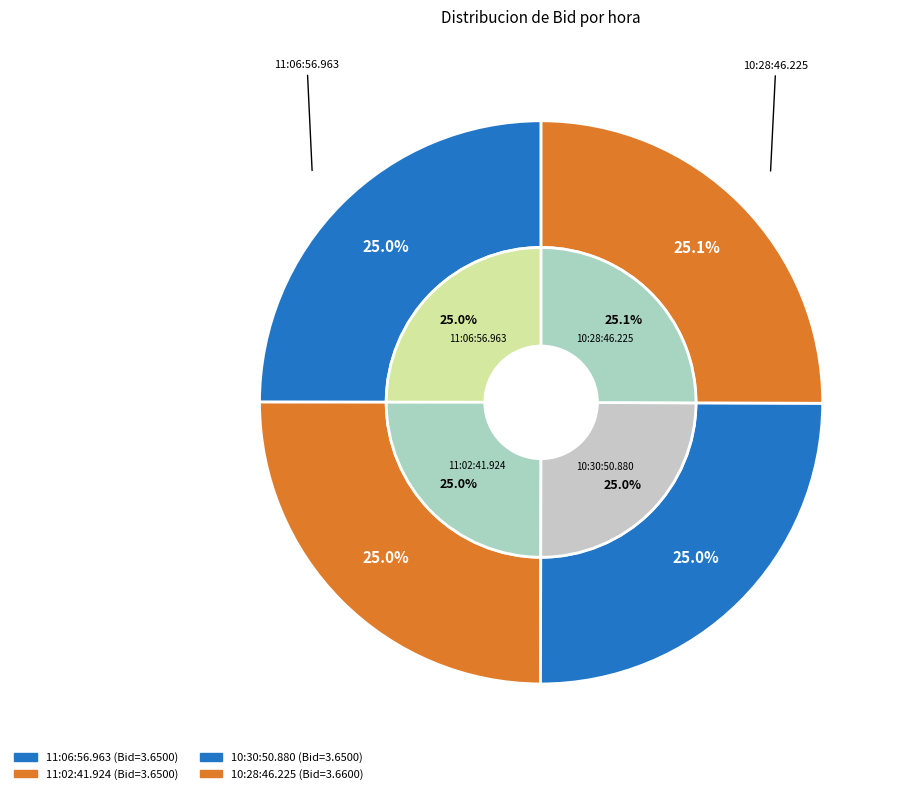

To the nearest percent, what is the combined percentage of 11:02:41.924 and 10:30:50.880?

50%